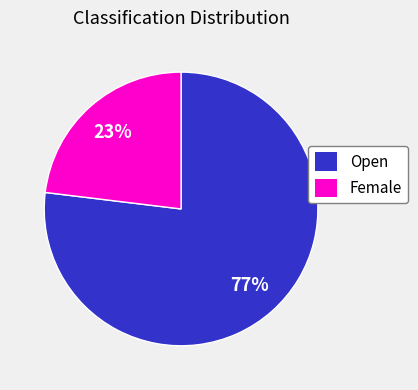

To the nearest percent, what portion does Female represent?

23%